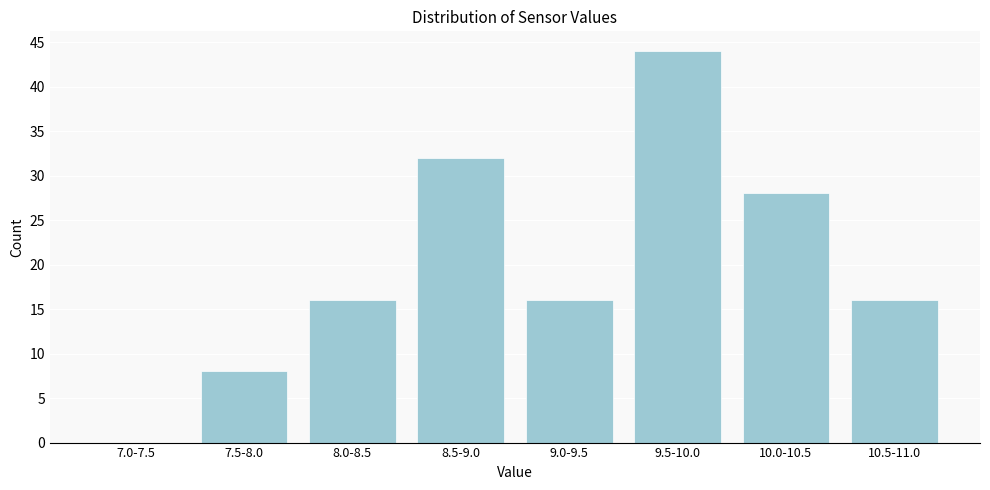

Reading right to left, what are all the values shown in this chart?

10.5-11.0=16	10.0-10.5=28	9.5-10.0=44	9.0-9.5=16	8.5-9.0=32	8.0-8.5=16	7.5-8.0=8	7.0-7.5=0